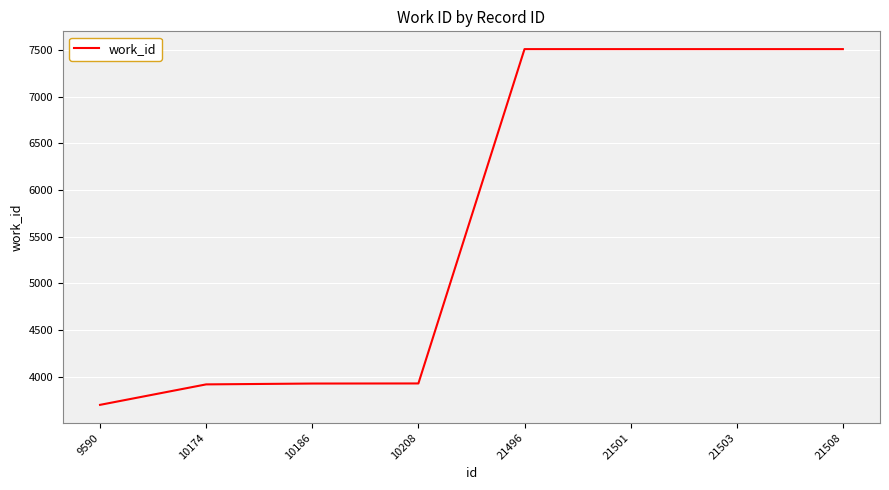

What is the sum of the values at 21508 and 10186?

11436